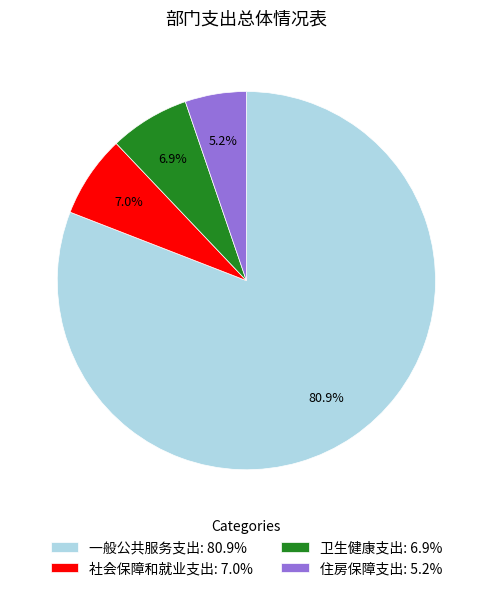

Between 一般公共服务支出: 80.9% and 卫生健康支出: 6.9%, which is larger?

一般公共服务支出: 80.9%